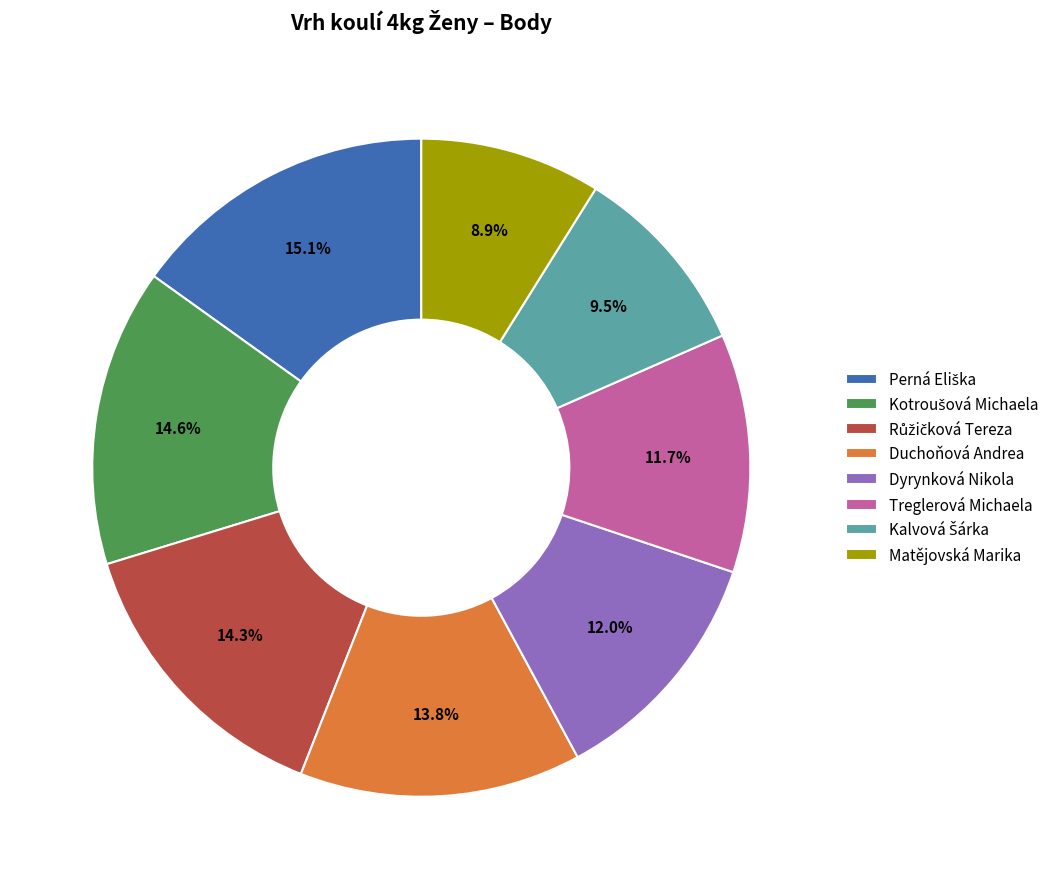

Does any single category account for the majority?

No